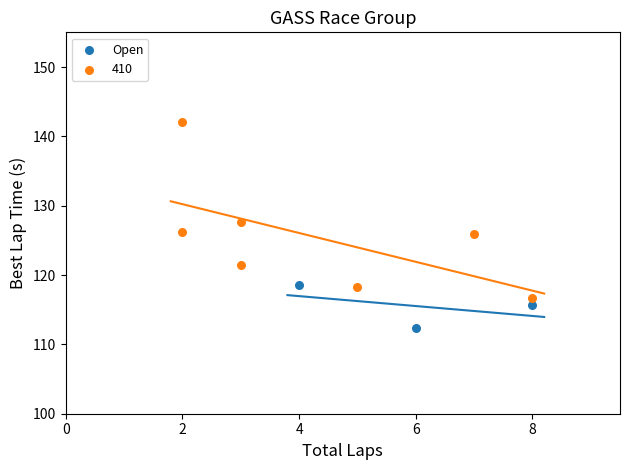

Which series contains the lowest Y value?

Open